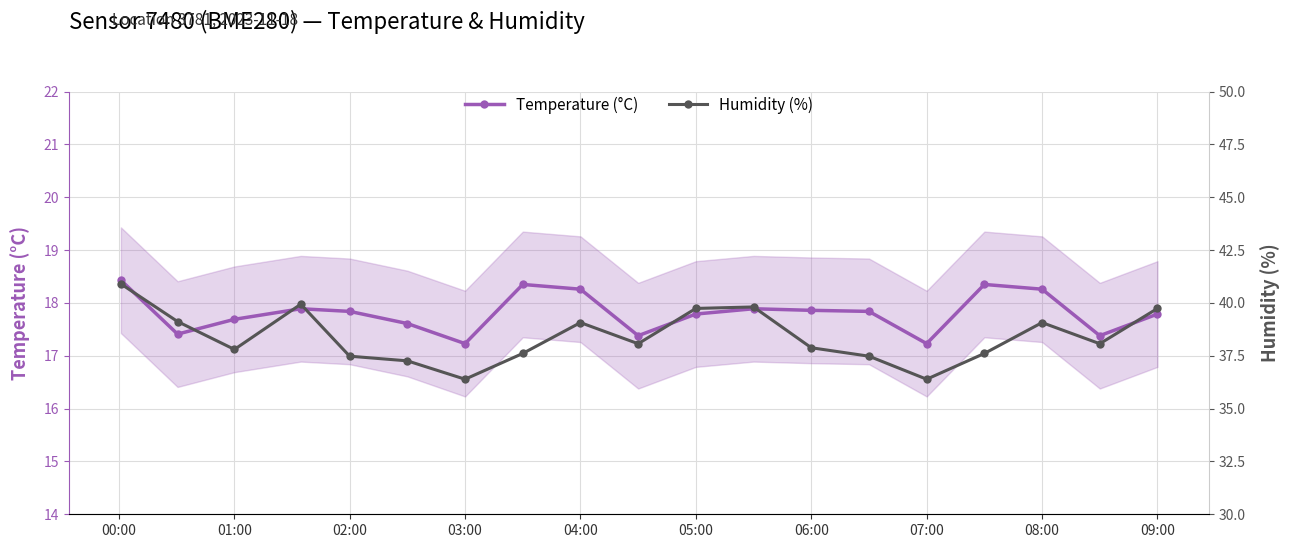

True or false: Temperature (°C) has a value of 9.6 at 07:00.

False